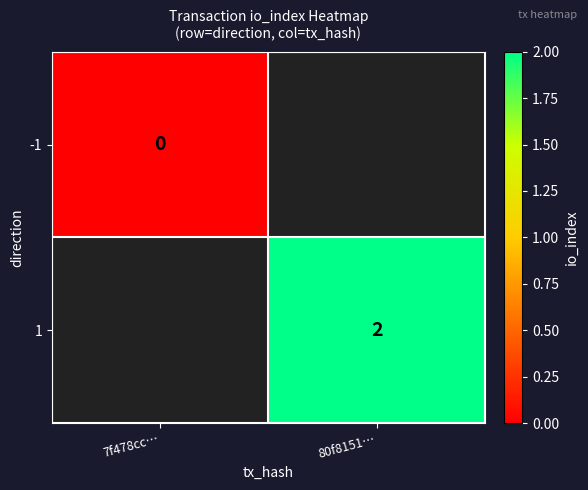

What is the greatest value displayed?

2.0